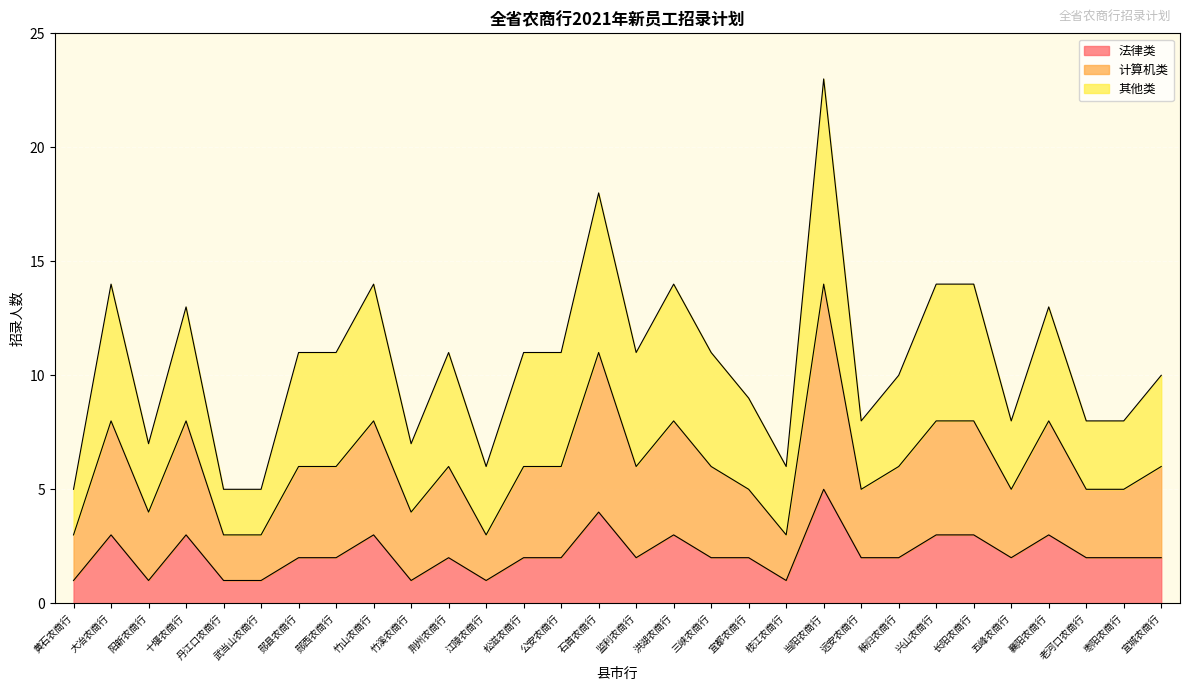

Rank the categories by 计算机类 value from lowest to highest.

黄石农商行, 丹江口农商行, 武当山农商行, 江陵农商行, 枝江农商行, 阳新农商行, 竹溪农商行, 宜都农商行, 远安农商行, 五峰农商行, 老河口农商行, 枣阳农商行, 郧县农商行, 郧西农商行, 荆州农商行, 松滋农商行, 公安农商行, 监利农商行, 三峡农商行, 秭归农商行, 宜城农商行, 大冶农商行, 十堰农商行, 竹山农商行, 洪湖农商行, 兴山农商行, 长阳农商行, 襄阳农商行, 石首农商行, 当阳农商行